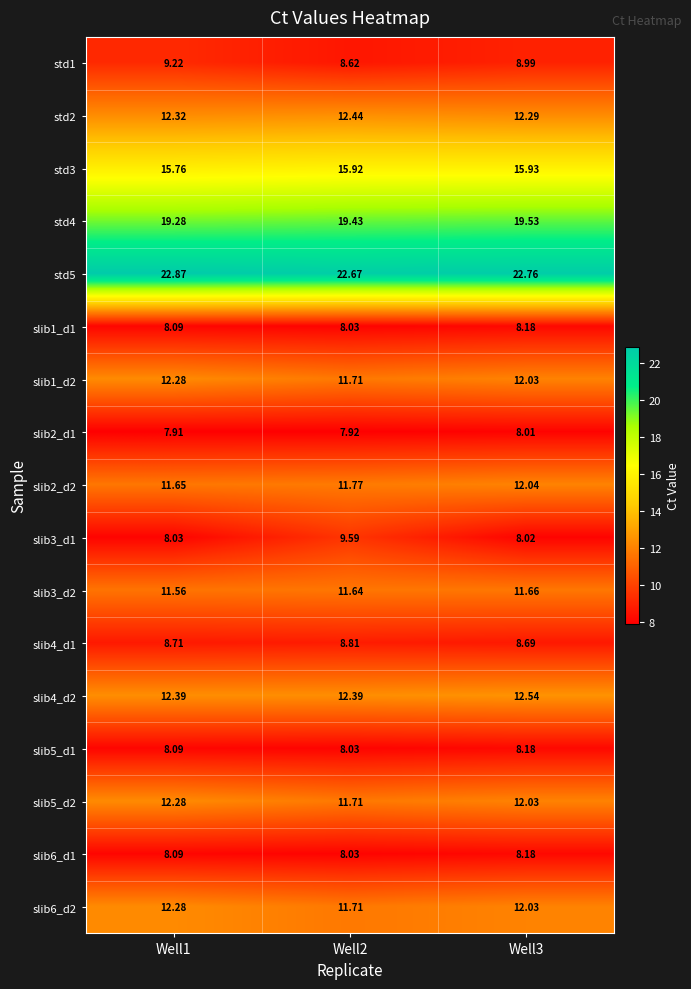

Is the value of slib1_d1 at Well2 greater than the value of std4 at Well1?

No